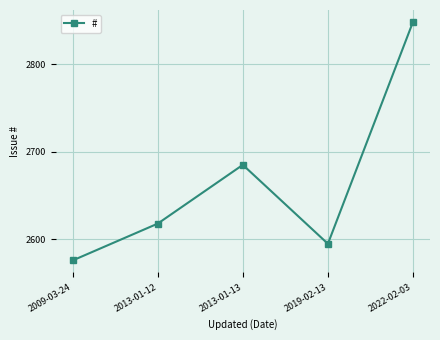

What is the ratio of the value at 2019-02-13 to the value at 2009-03-24?

1.0